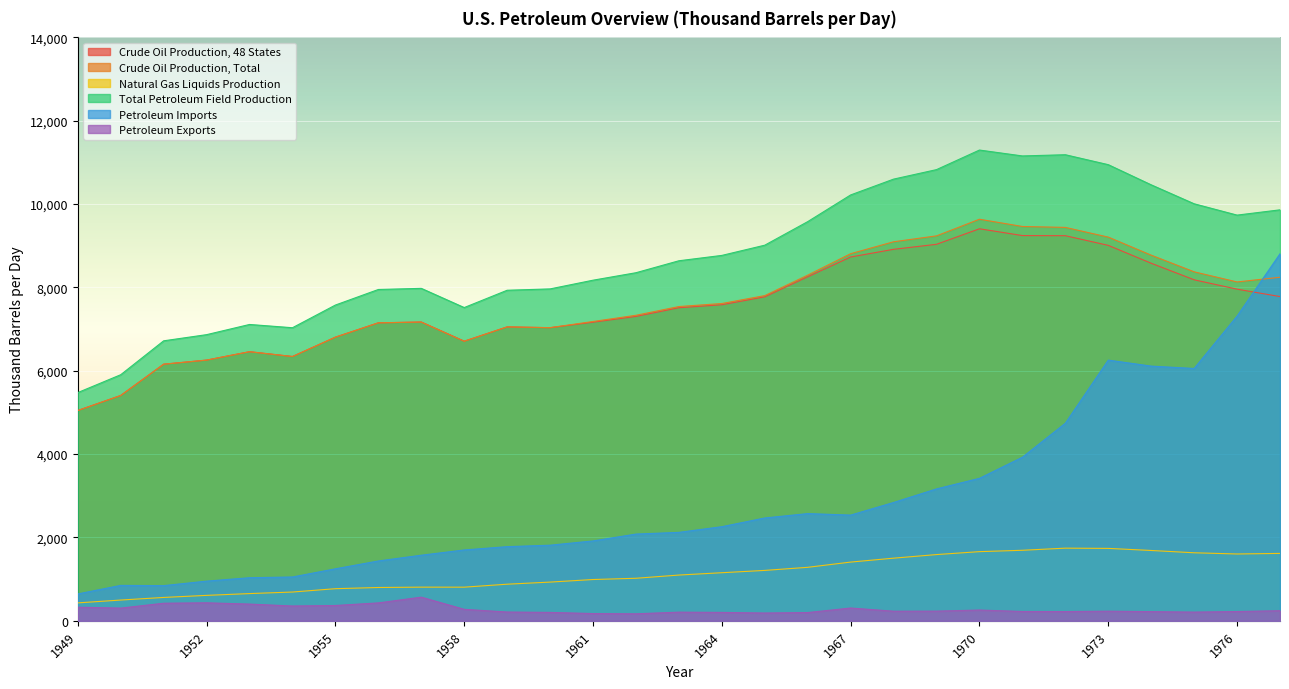

True or false: Total Petroleum Field Production and Petroleum Exports intersect in this chart.

False